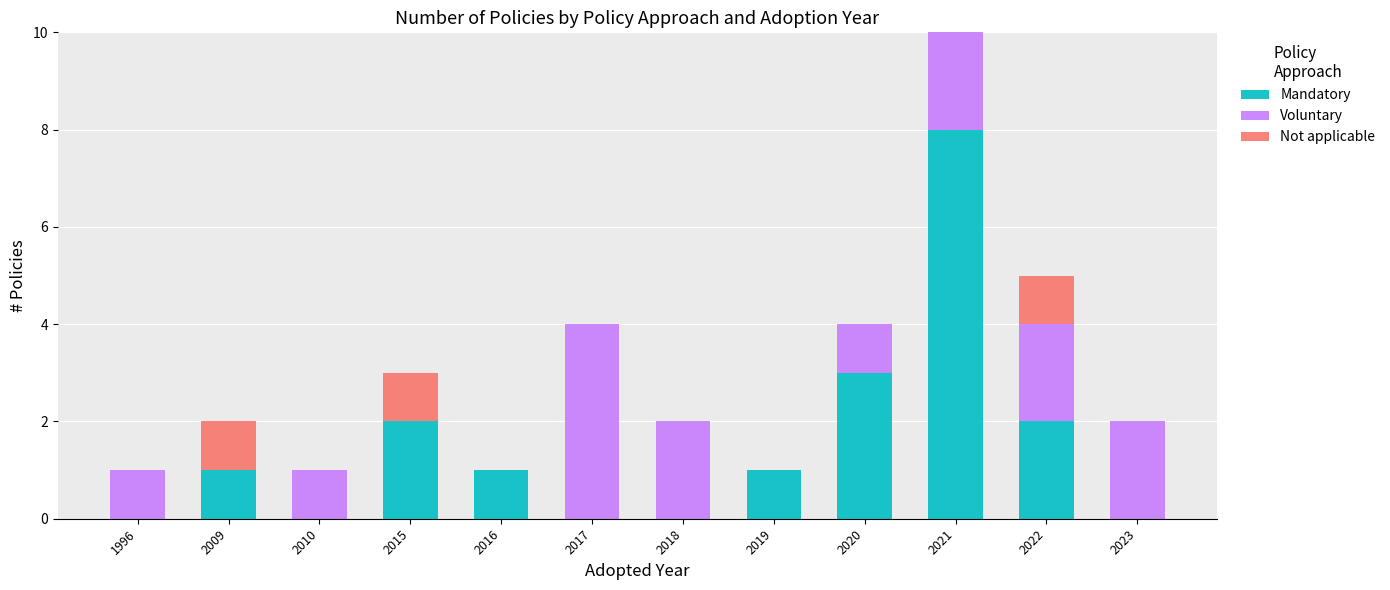

The value of Mandatory at 2021 is 12. True or false?

False